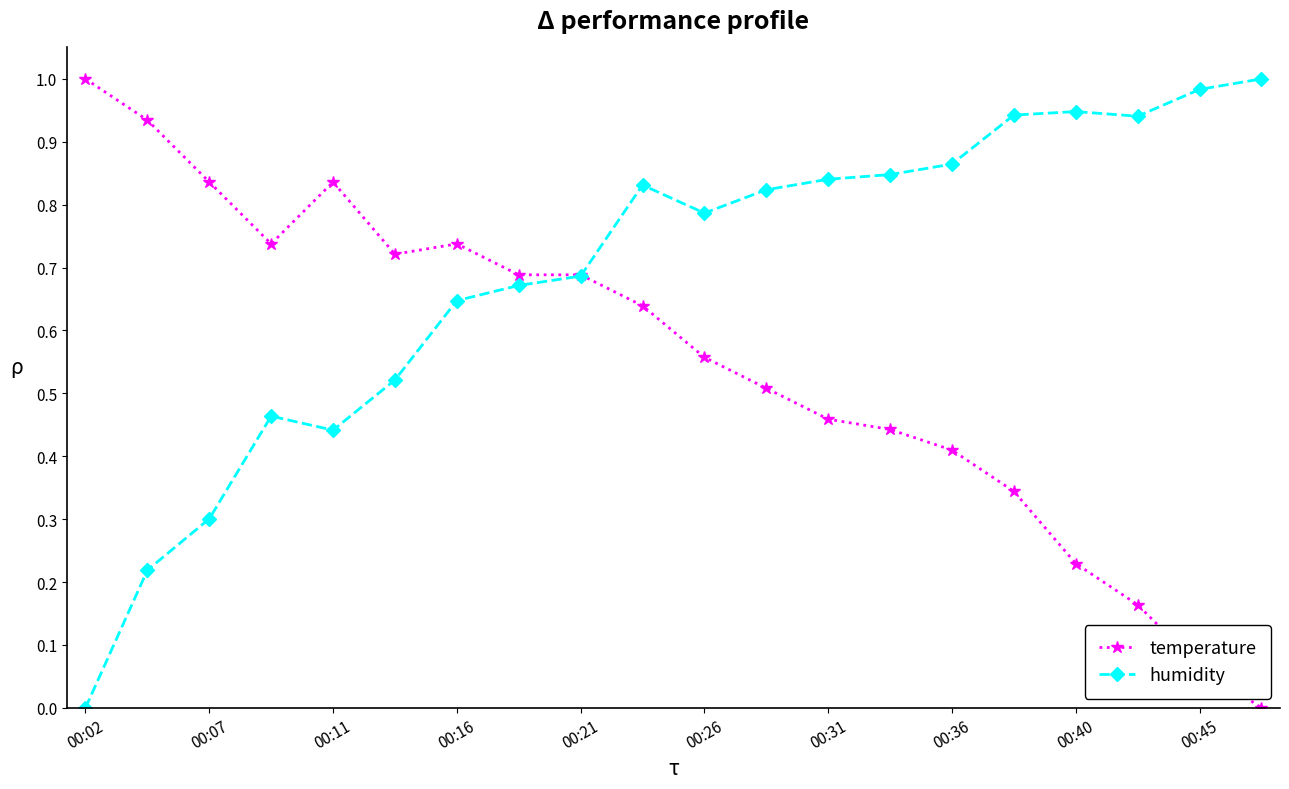

True or false: humidity has more than 2 points higher than both neighbors.

True